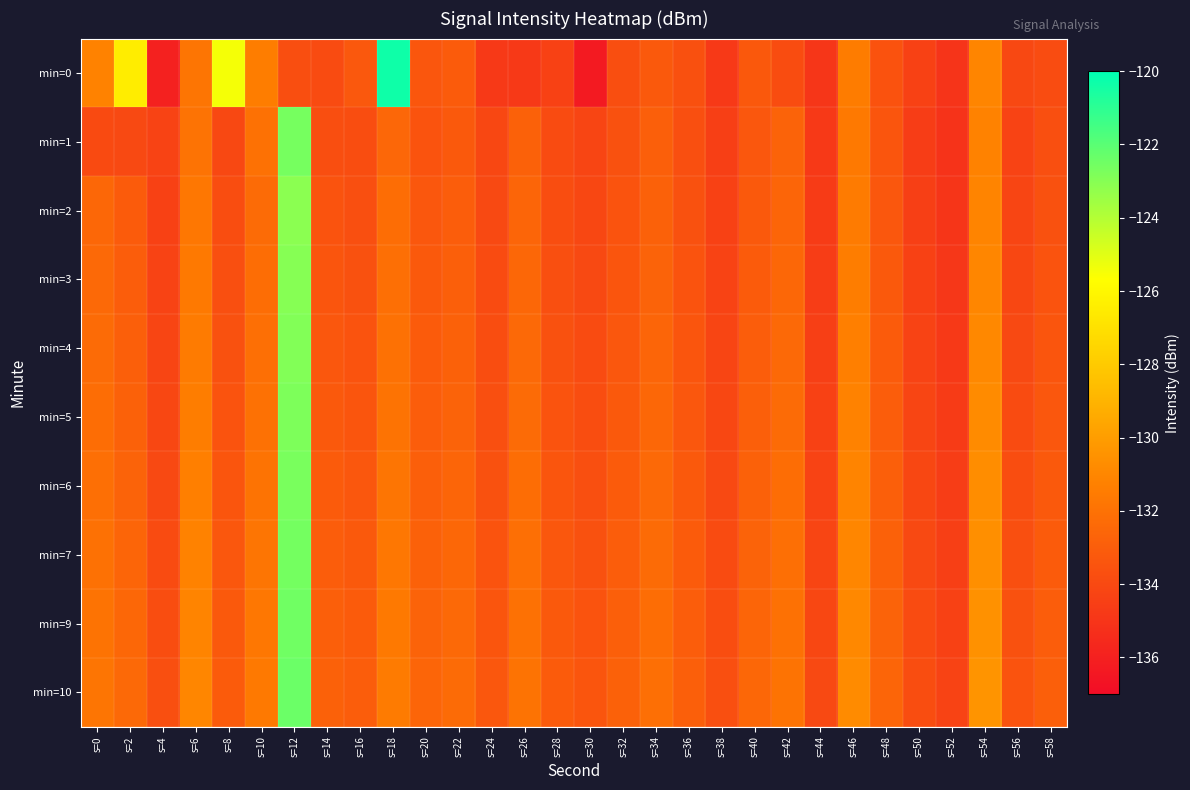

Between s=10 and s=20, which series saw the biggest shift?

min=0